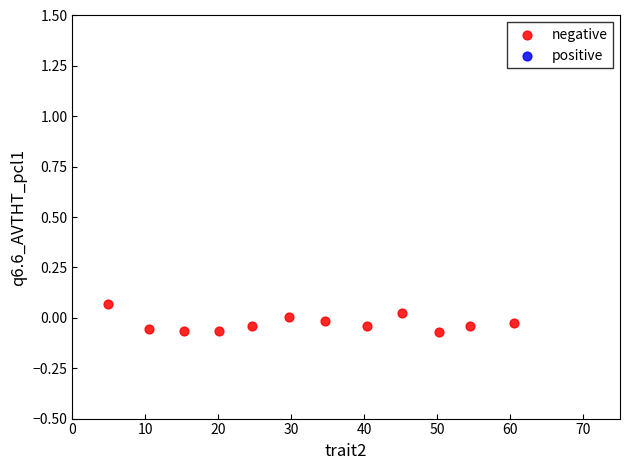

What is the range of X values (max minus min)?

55.6